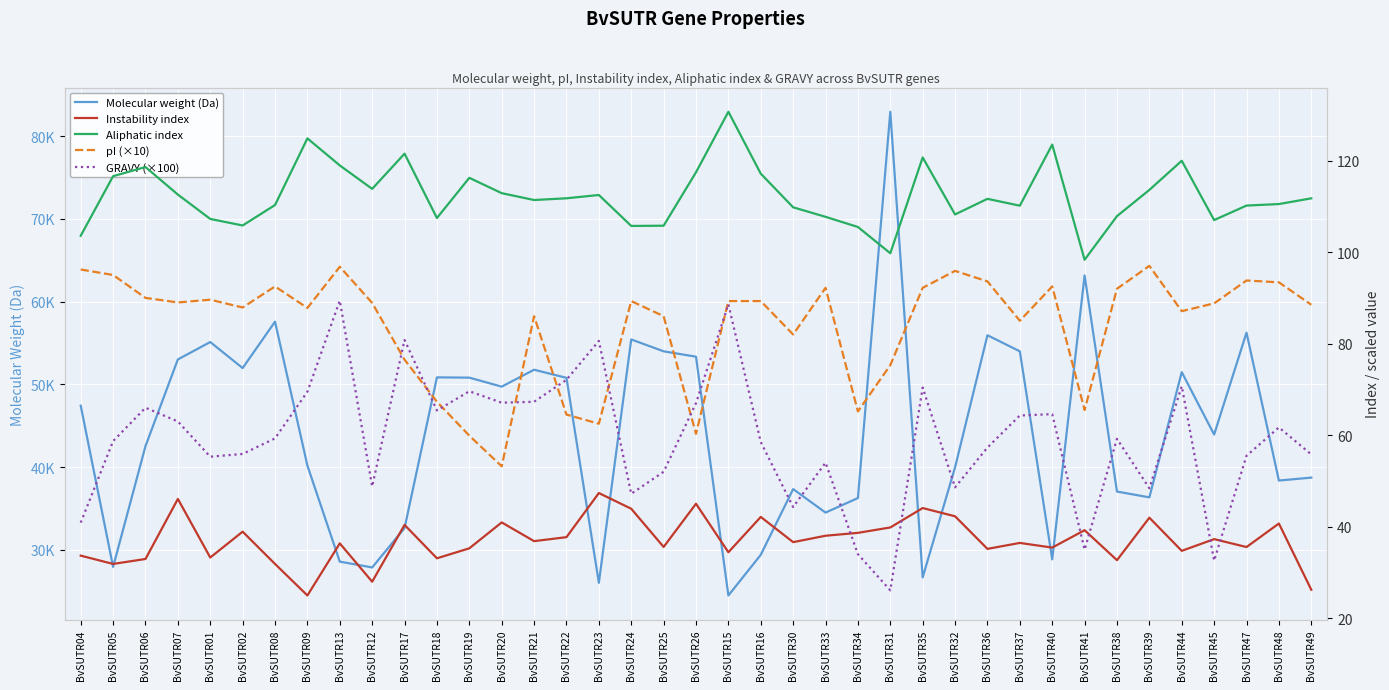

In GRAVY (×100), how many points are lower than both neighbors (excluding endpoints)?

11